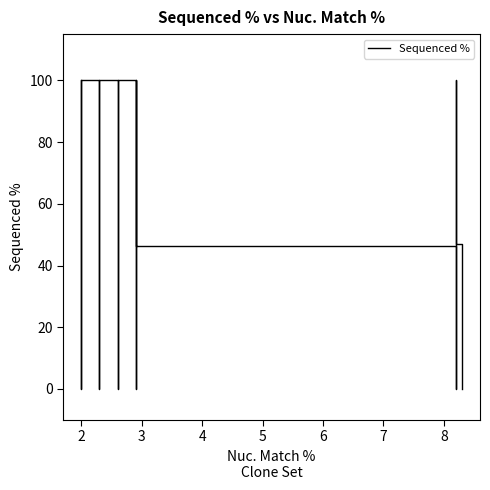

What is the maximum value shown in the chart?

100.0